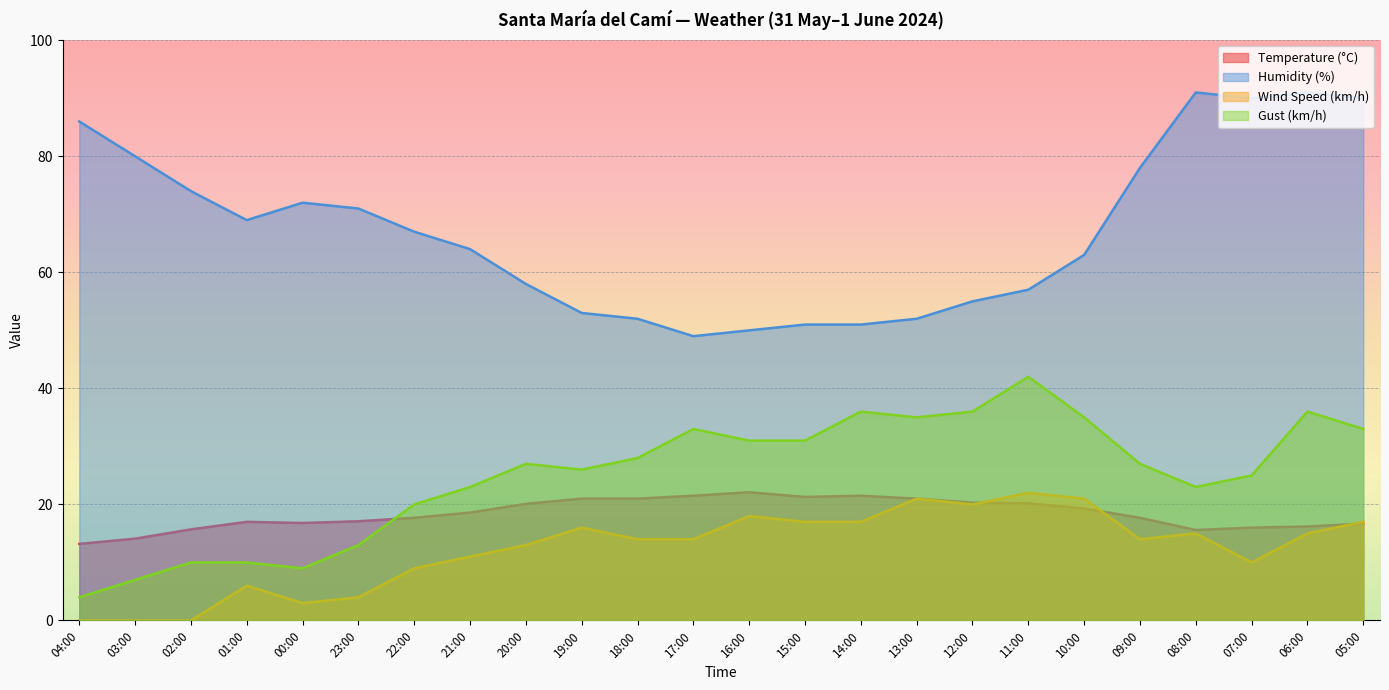

Between 06:00 and 13:00, which is larger?

13:00